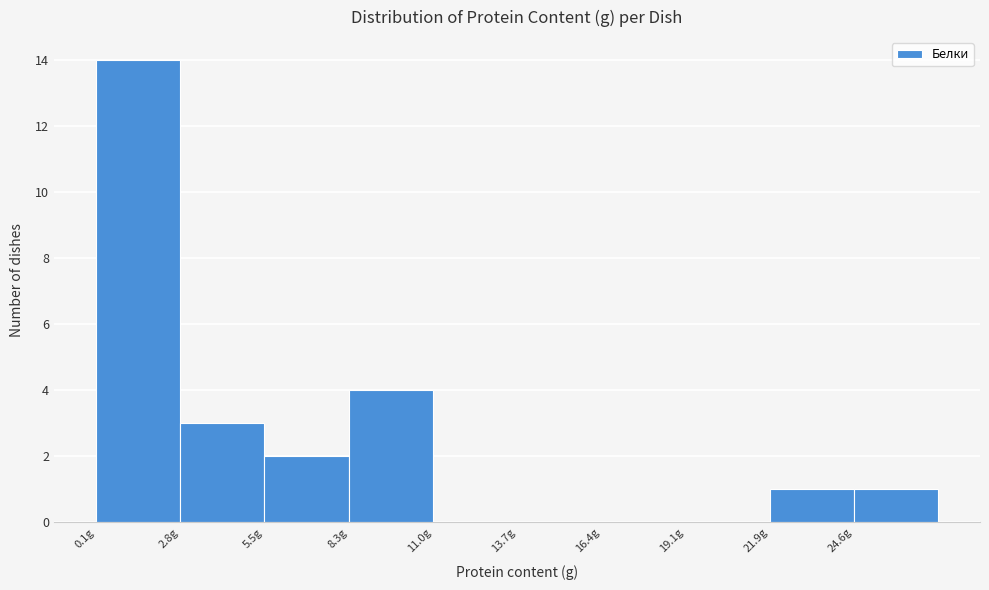

Over which range of the x-axis is the bar tallest?

0.0 to 3.0